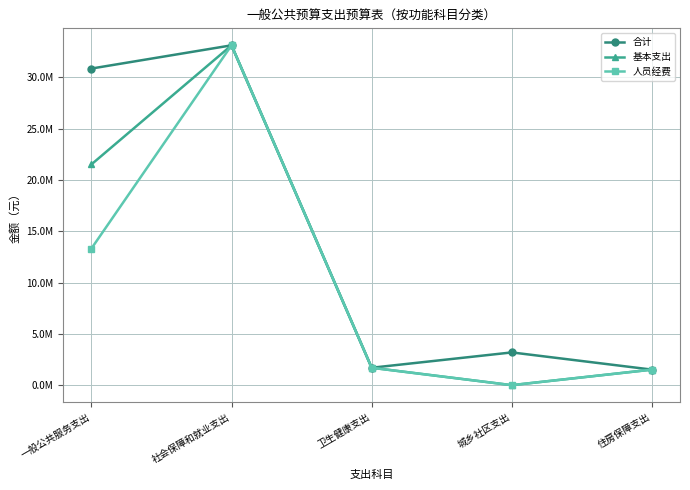

Where is 基本支出 nearest to the value 16555438?

一般公共服务支出